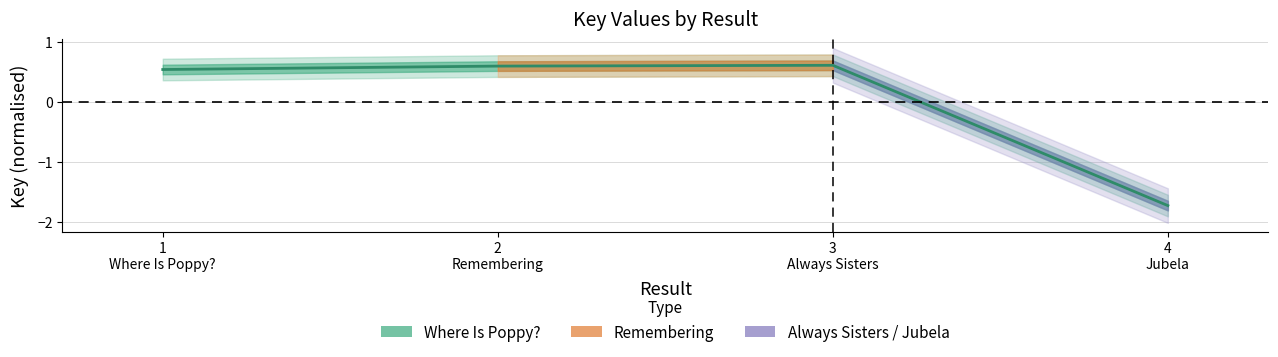

What is the minimum value shown in the chart?

-1.7